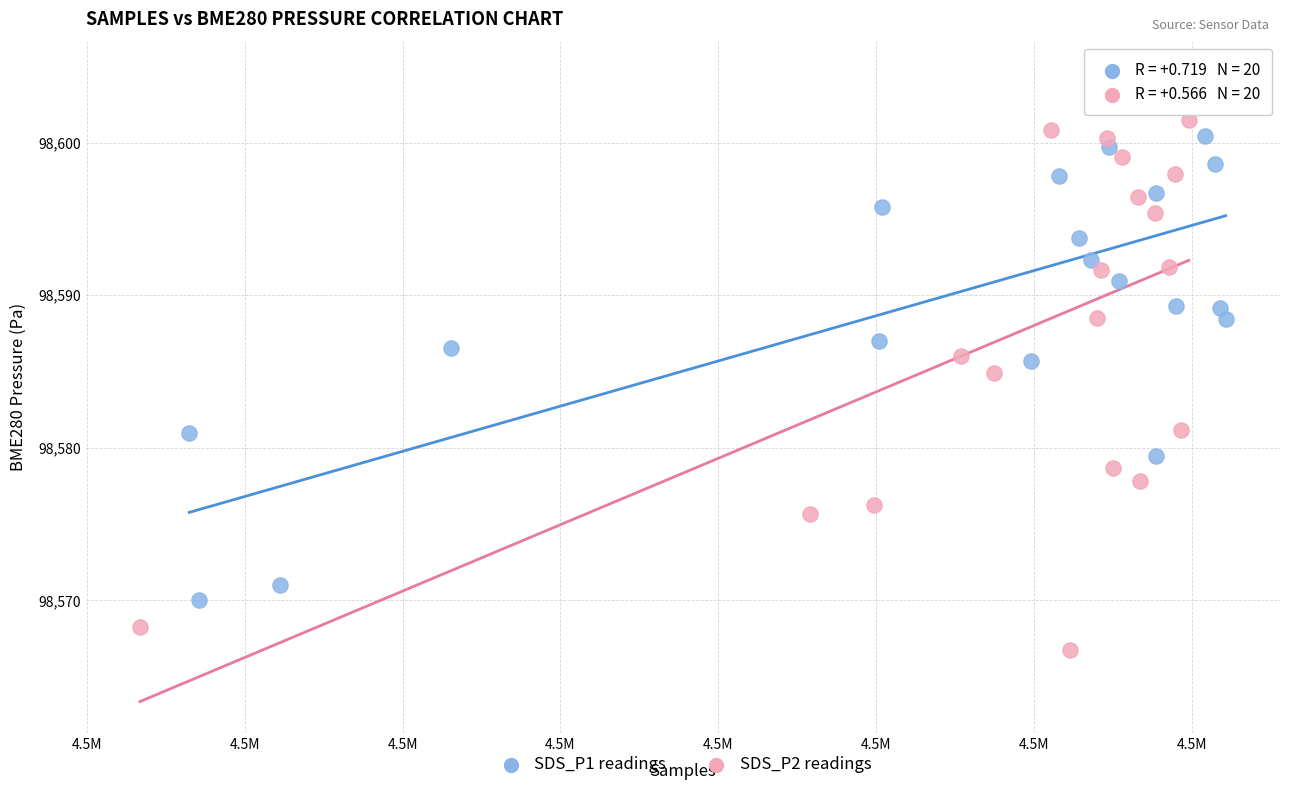

What are all the series names shown in the legend?

SDS_P1 readings, SDS_P2 readings